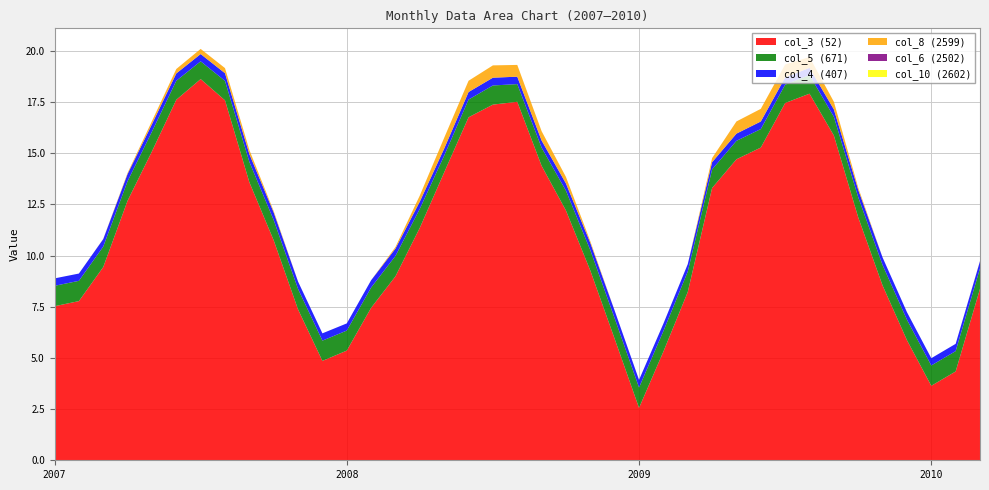

Reading left to right, transcribe all the data shown in this chart.

col_3: 7.5	7.8	9.4	12.7	15.1	17.6	18.6	17.6	13.6	10.7	7.4	4.9	5.4	7.4	9.0	11.4	14.1	16.8	17.4	17.5	14.4	12.2	9.3	5.9	2.6	5.3	8.2	13.3	14.7	15.3	17.5	17.9	15.9	11.9	8.5	5.9	3.6	4.3	8.4
col_4: 0.4	0.4	0.4	0.4	0.4	0.4	0.4	0.4	0.4	0.4	0.4	0.4	0.3	0.4	0.4	0.4	0.3	0.4	0.4	0.4	0.3	0.4	0.4	0.4	0.4	0.4	0.4	0.4	0.4	0.4	0.4	0.4	0.4	0.4	0.4	0.4	0.4	0.4	0.4
col_6: 0.0	0.0	0.0	0.0	0.0	0.0	0.0	0.0	0.0	0.0	0.0	0.0	0.0	0.0	0.0	0.0	0.0	0.0	0.0	0.0	0.0	0.0	0.0	0.0	0.0	0.0	0.0	0.0	0.0	0.0	0.0	0.0	0.0	0.0	0.0	0.0	0.0	0.0	0.0
col_8: 0.0	0.0	0.0	0.0	0.2	0.2	0.3	0.3	0.2	0.1	0.0	0.0	0.0	0.0	0.1	0.3	0.5	0.6	0.6	0.6	0.5	0.3	0.1	0.0	0.0	0.0	0.0	0.2	0.6	0.6	0.6	0.5	0.4	0.1	0.0	0.0	0.0	0.0	0.0
col_5: 1.0	1.0	1.0	1.0	1.0	0.9	0.9	0.9	1.0	1.0	1.0	1.0	1.0	1.0	1.0	0.9	0.8	0.9	0.9	0.9	0.9	1.0	1.0	1.0	1.0	1.0	1.0	0.9	0.9	0.9	0.9	0.9	0.9	1.0	1.0	1.0	1.0	1.0	1.0
col_10: 0.0	0.0	0.0	0.0	0.0	0.0	0.0	0.0	0.0	0.0	0.0	0.0	0.0	0.0	0.0	0.0	0.0	0.0	0.0	0.0	0.0	0.0	0.0	0.0	0.0	0.0	0.0	0.0	0.0	0.0	0.0	0.0	0.0	0.0	0.0	0.0	0.0	0.0	0.0